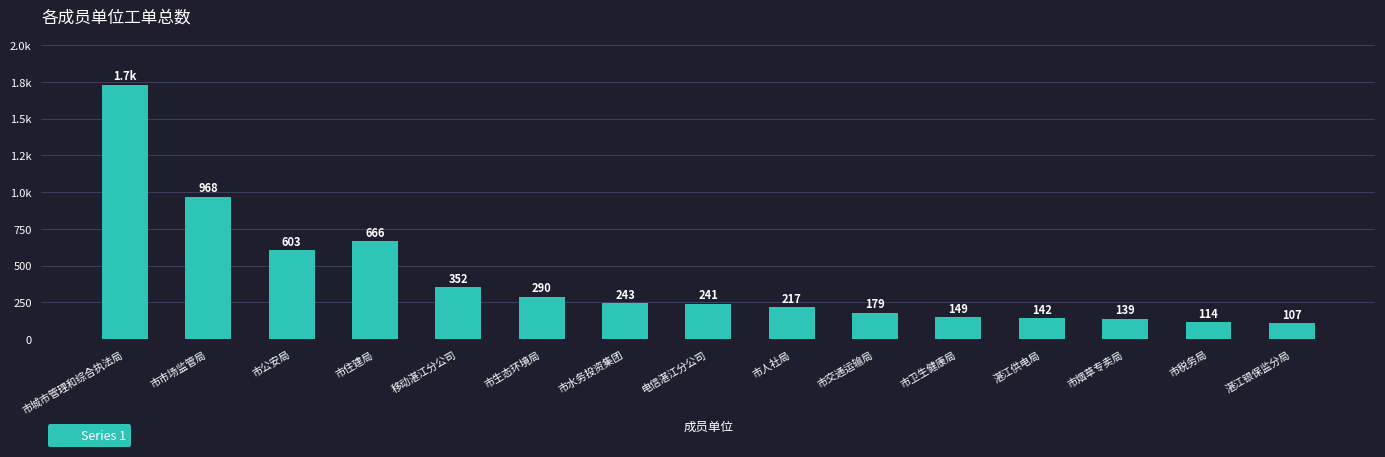

Does the chart contain any negative values?

No